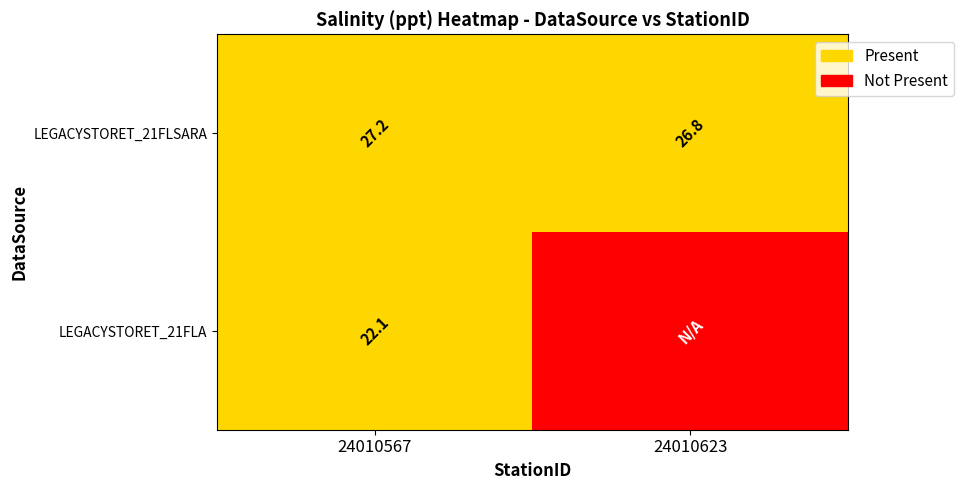

What is the highest value of the LEGACYSTORET_21FLSARA series?

27.2